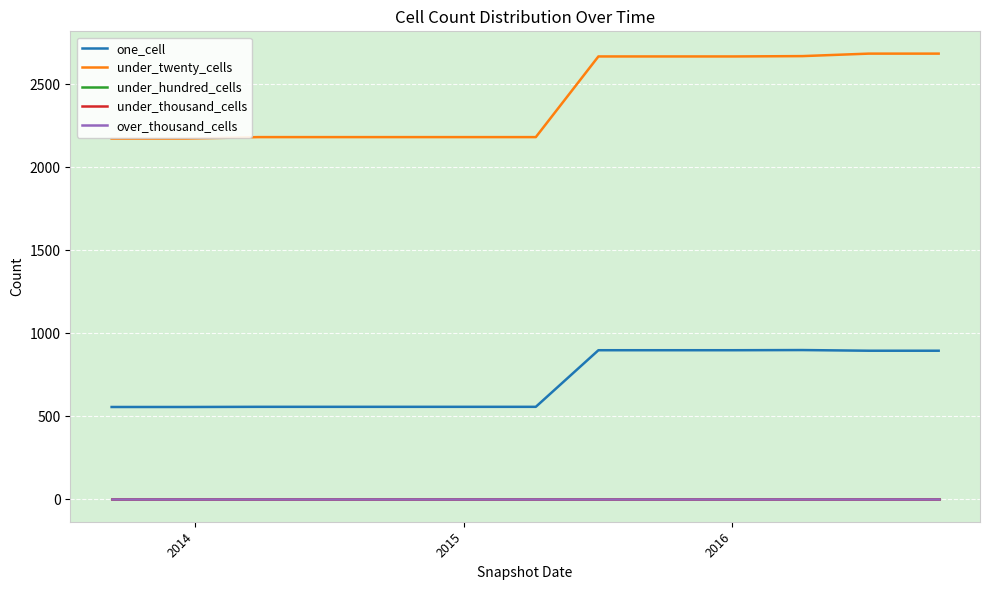

Which series has the largest total across all categories?

under_twenty_cells